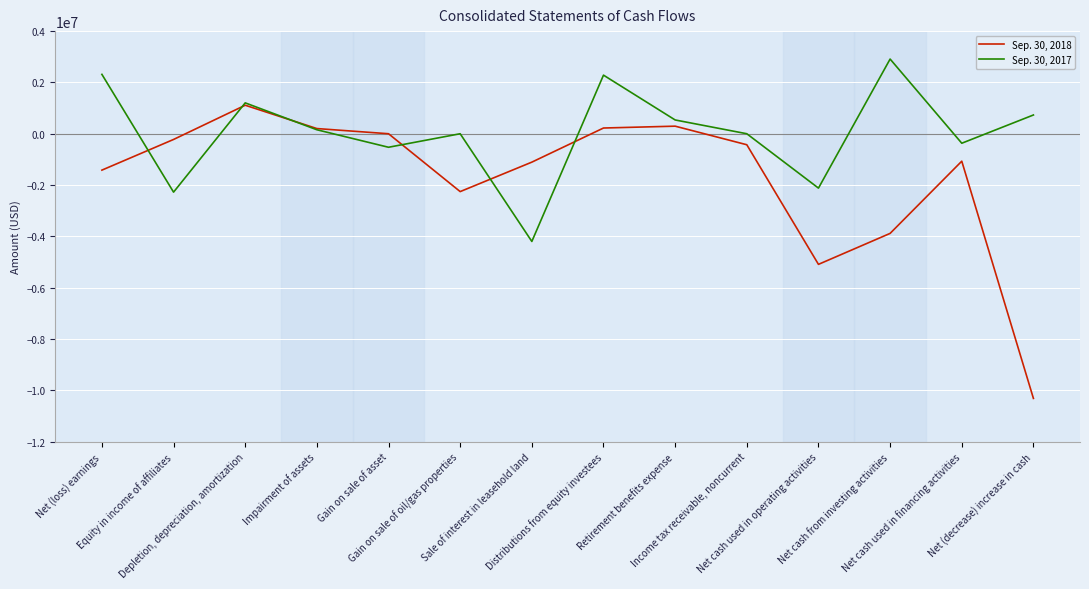

Which series has the largest total across all categories?

Sep. 30, 2017